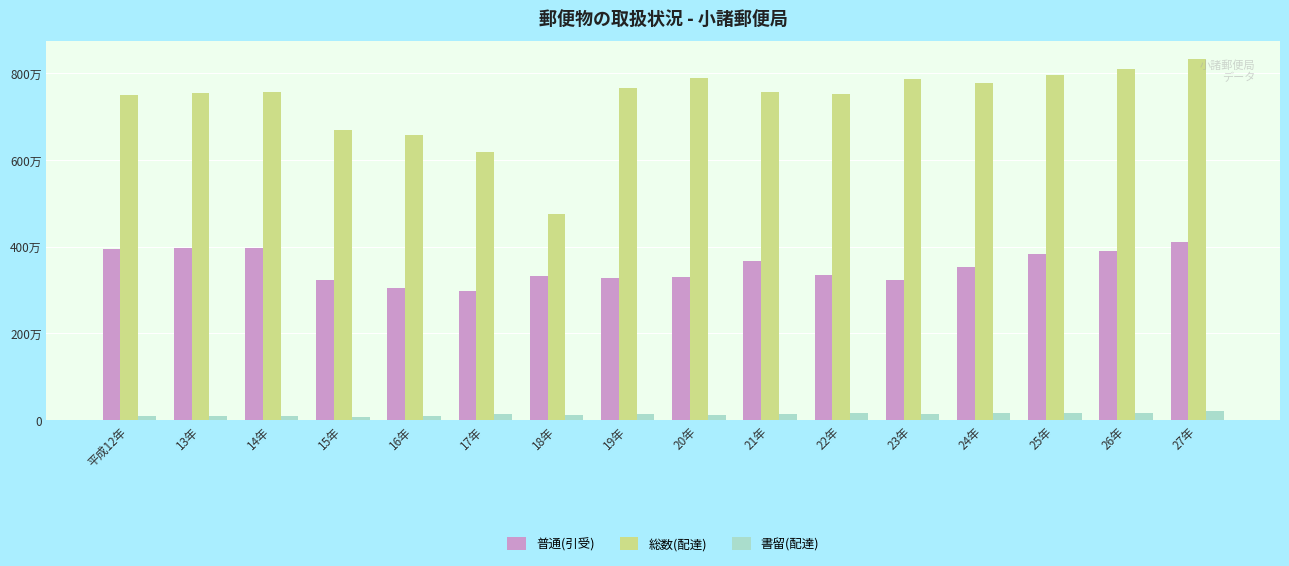

Are the bars horizontal?

No